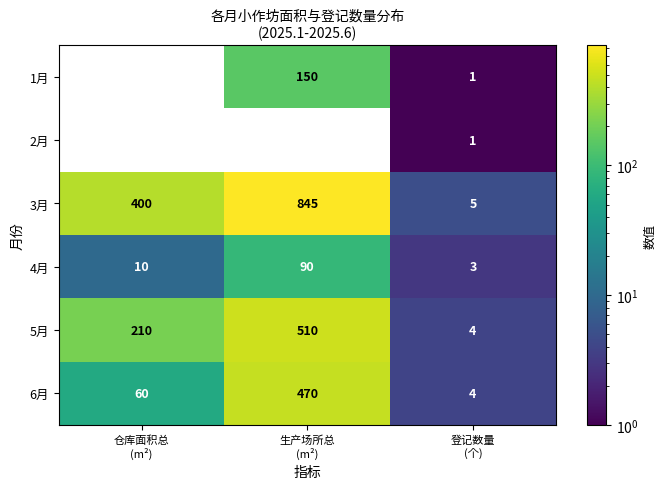

What is the difference between the second highest and minimum values in the 5月 series?

206